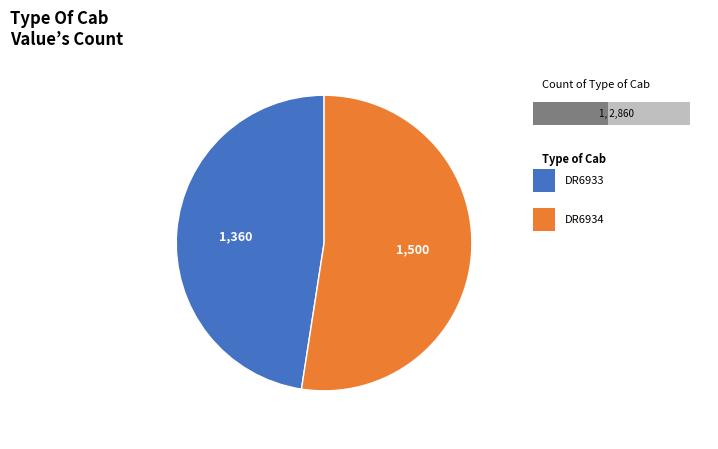

Is there a majority slice in this chart?

Yes